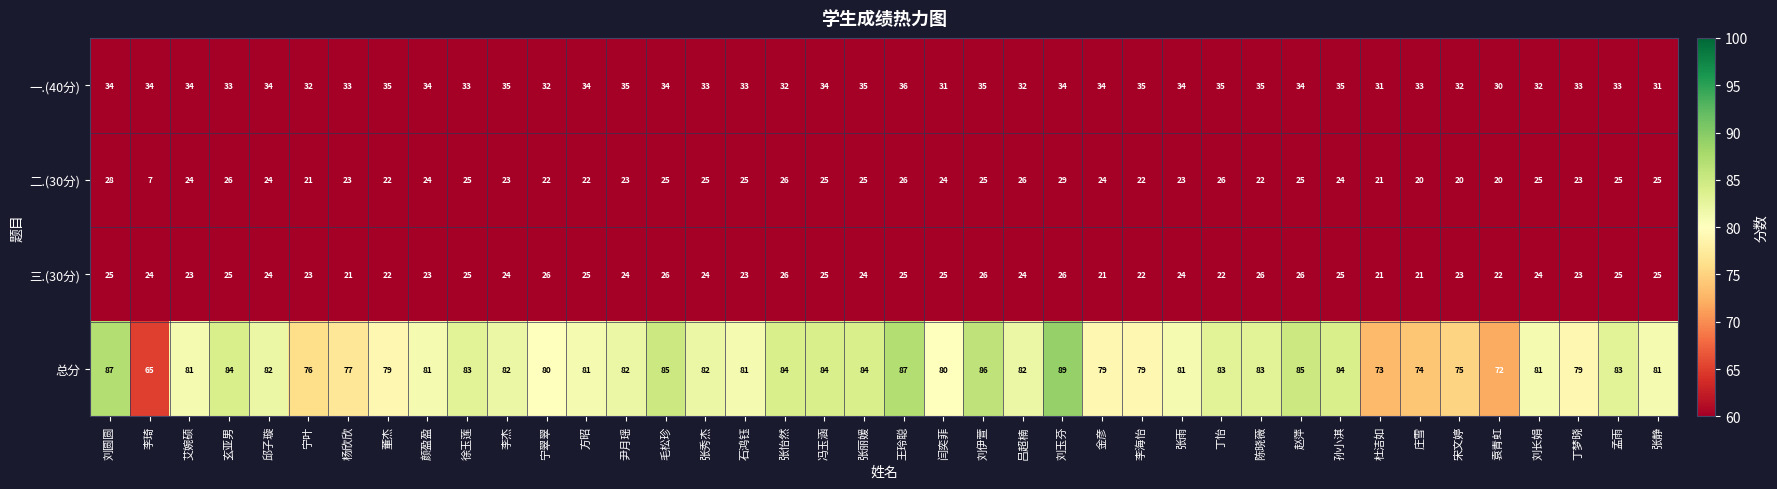

Count the number of categories in the chart.

40